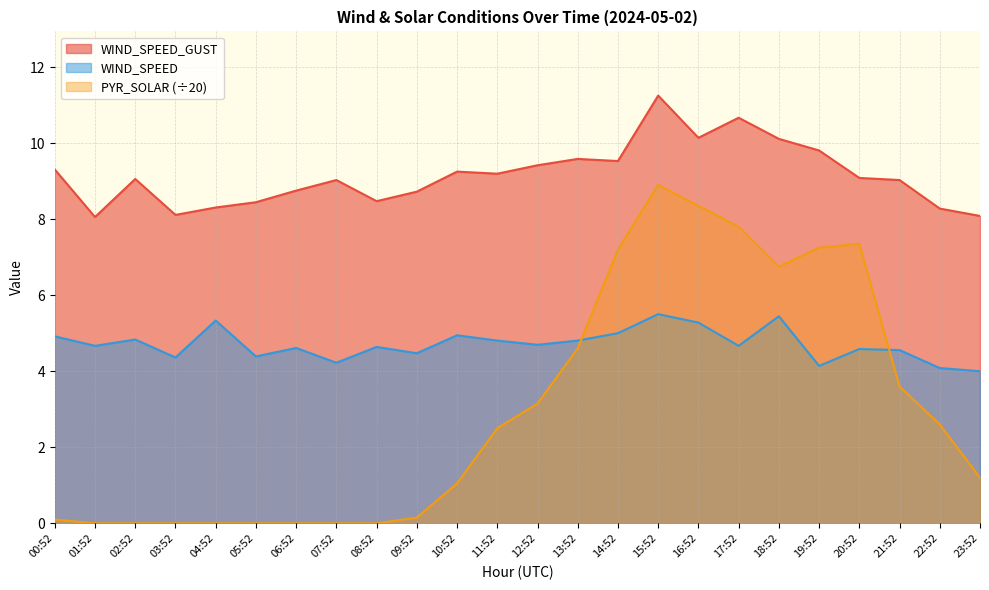

At 12:52, list the series in order from largest to smallest.

WIND_SPEED_GUST, WIND_SPEED, PYR_SOLAR (÷20)